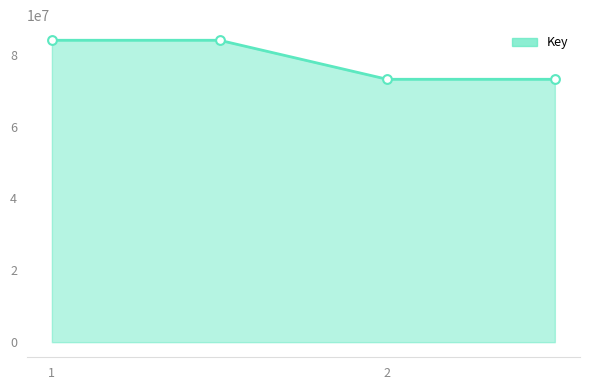

What is the minimum value shown in the chart?

73149137